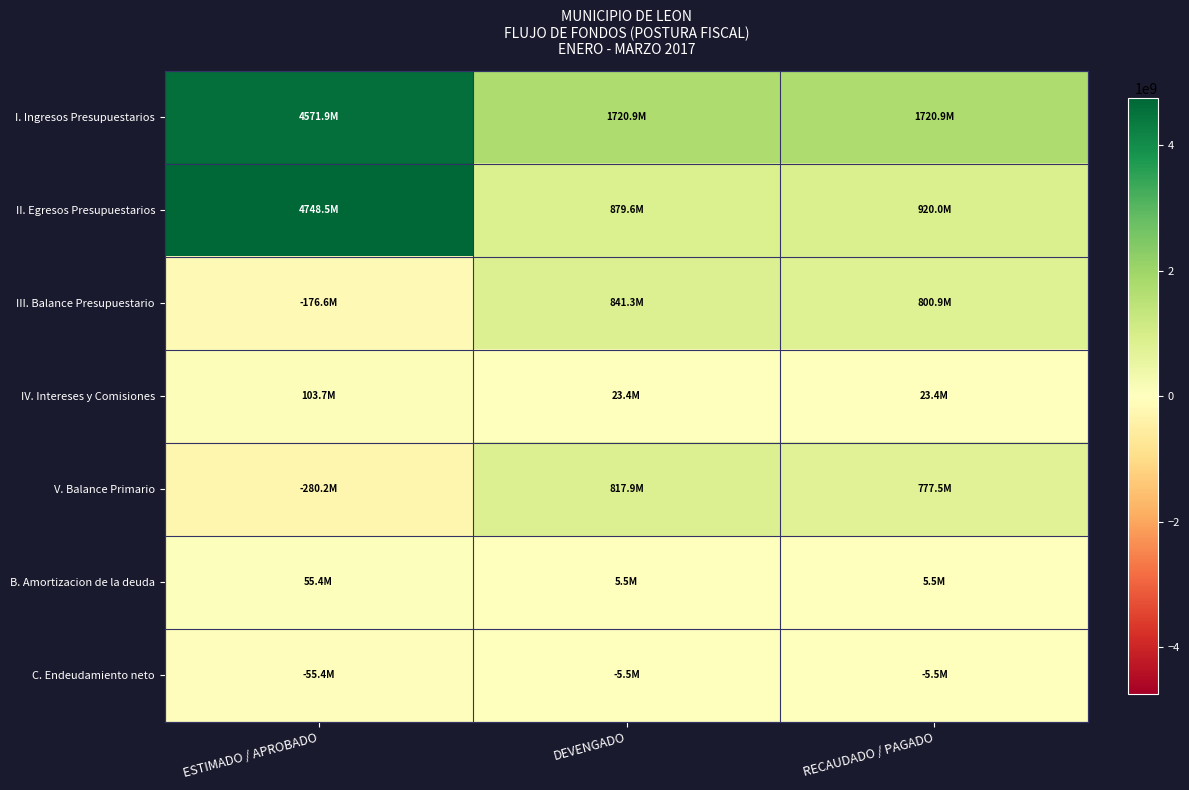

Which has a higher value, DEVENGADO or RECAUDADO / PAGADO?

DEVENGADO